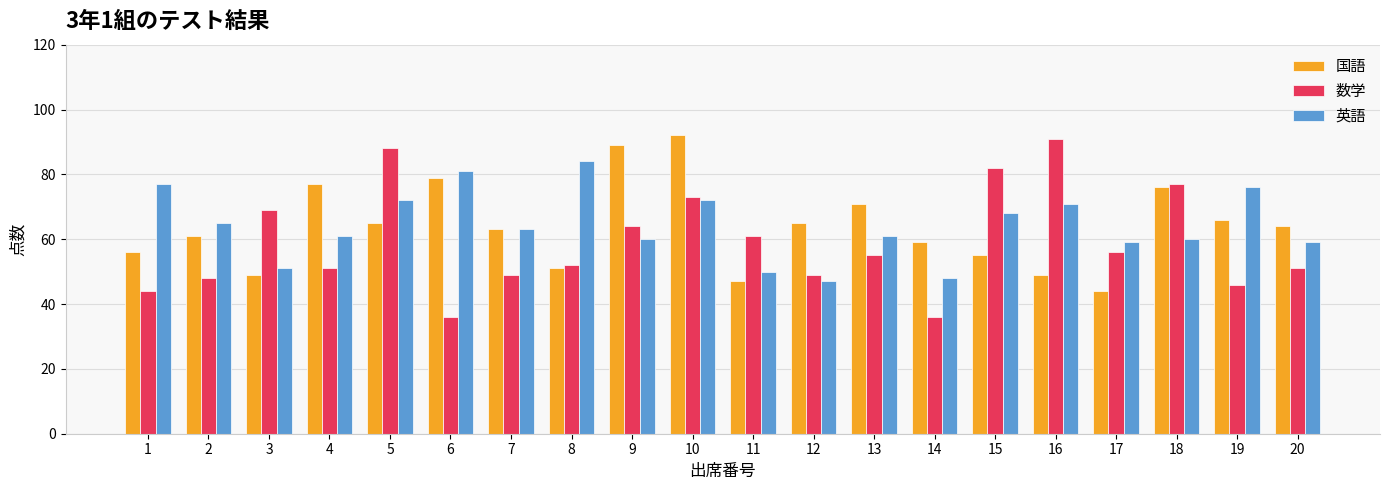

At 16, list the series in order from smallest to largest.

国語, 英語, 数学